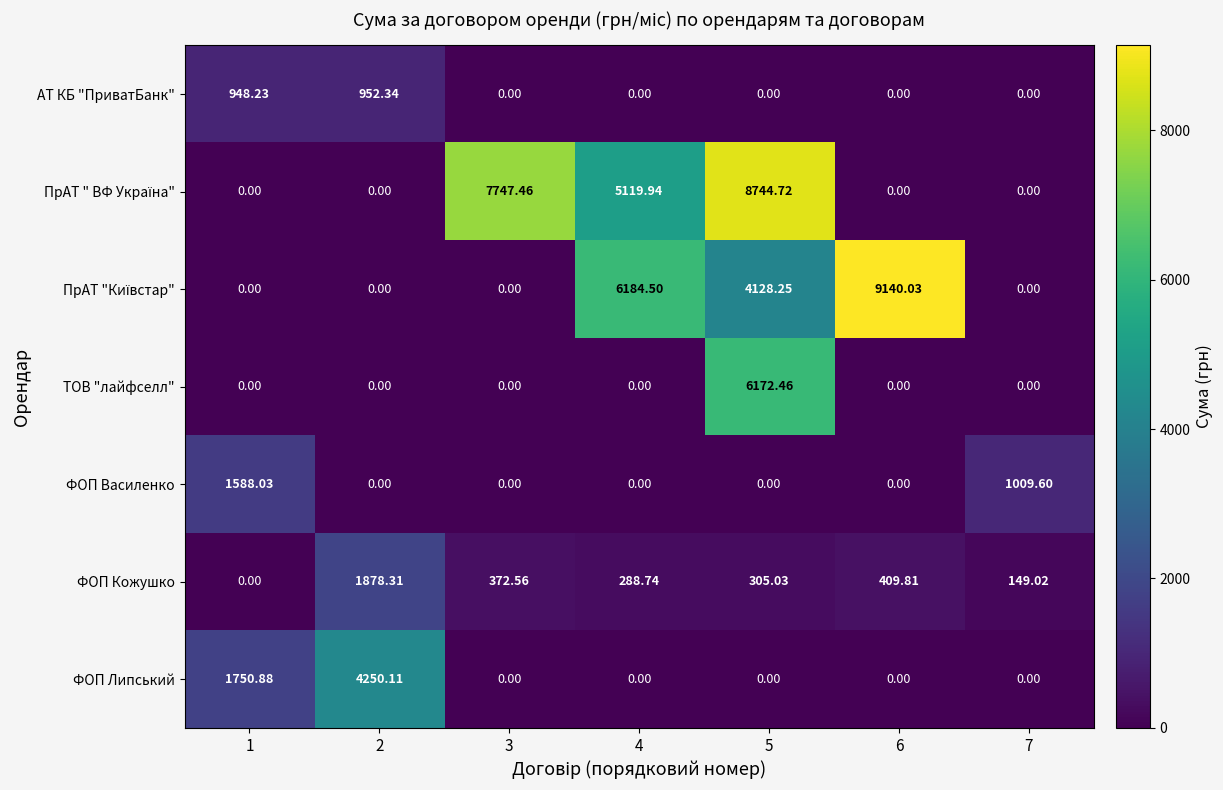

Is the value of ТОВ "лайфселл" at 5 greater than the value of ФОП Кожушко at 5?

Yes